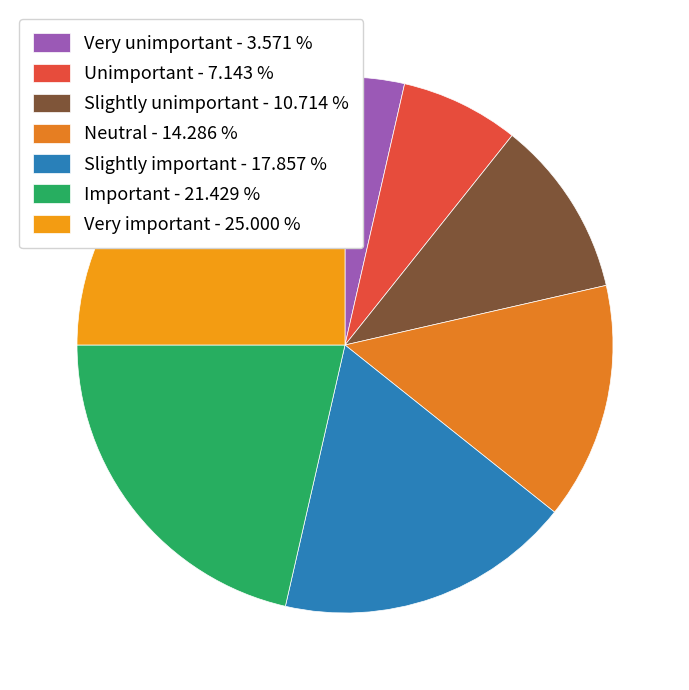

To the nearest percent, what portion does Unimportant represent?

7%